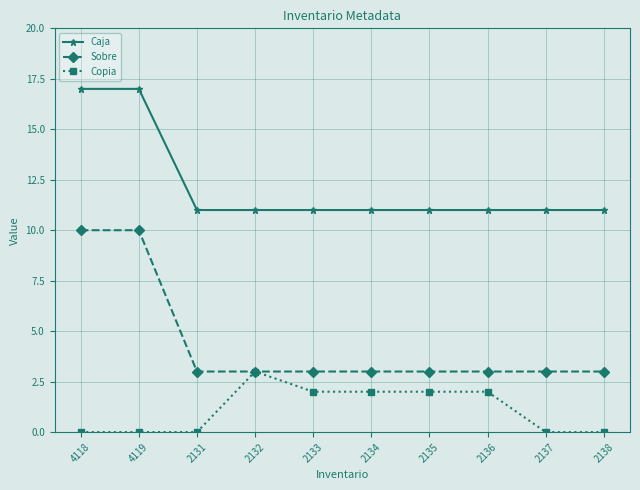

Reading right to left, transcribe all the data shown in this chart.

Caja: 2138=11	2137=11	2136=11	2135=11	2134=11	2133=11	2132=11	2131=11	4119=17	4118=17
Sobre: 2138=3	2137=3	2136=3	2135=3	2134=3	2133=3	2132=3	2131=3	4119=10	4118=10
Copia: 2138=0	2137=0	2136=2	2135=2	2134=2	2133=2	2132=3	2131=0	4119=0	4118=0